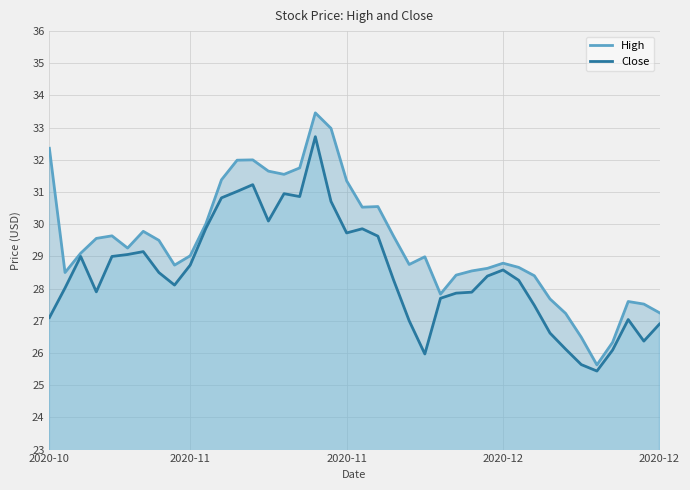

Does the chart display data point markers on the line(s)?

No